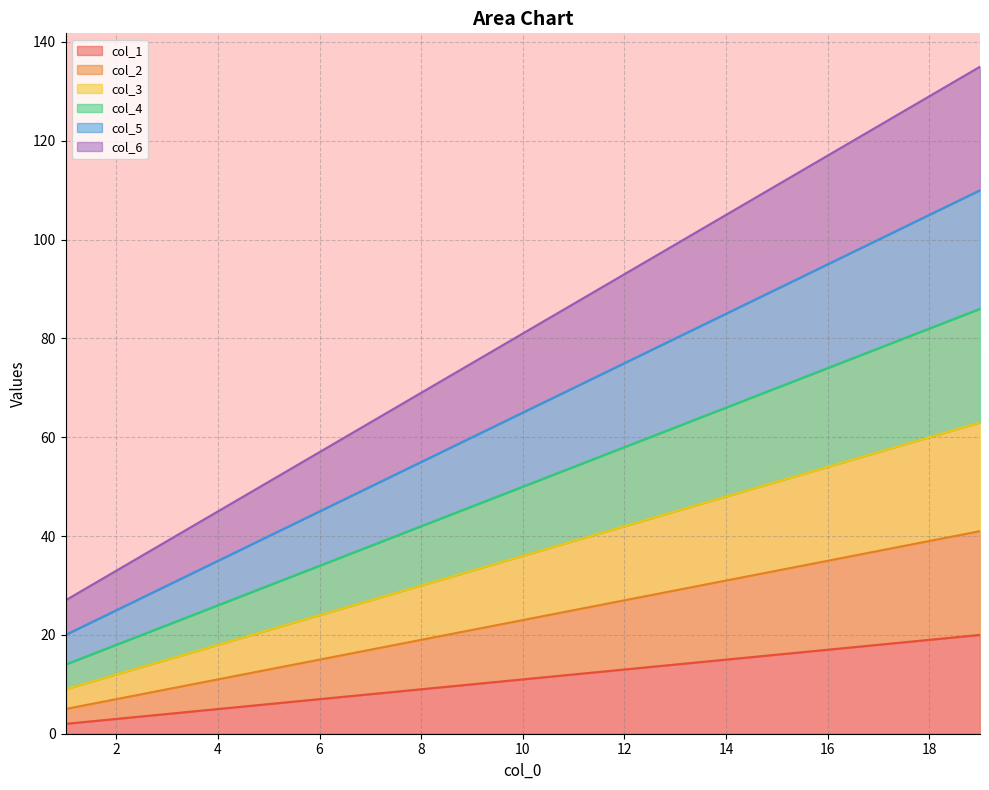

Rank the series by their average value, from lowest to highest.

col_1, col_2, col_3, col_4, col_5, col_6